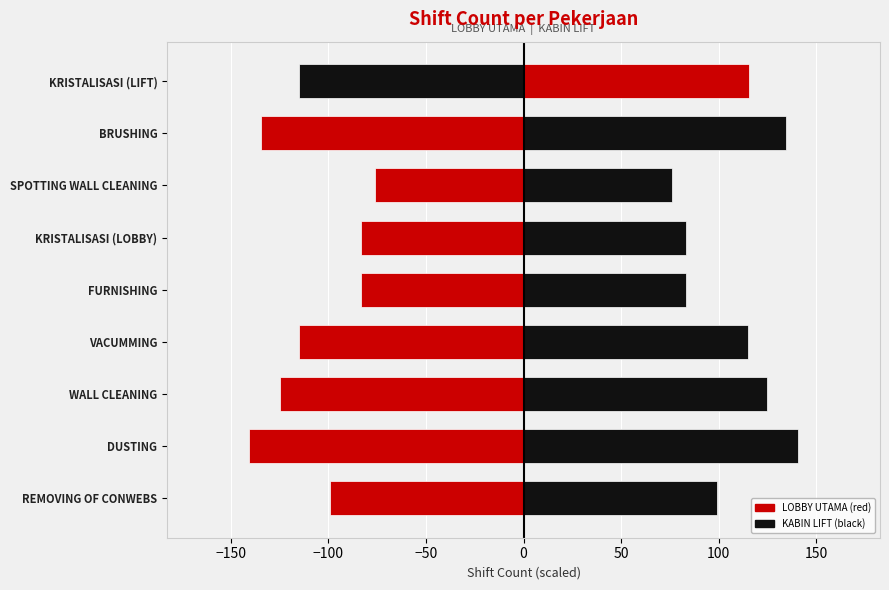

Between VACUMMING and KRISTALISASI (LOBBY), which series saw the biggest shift?

Left Side